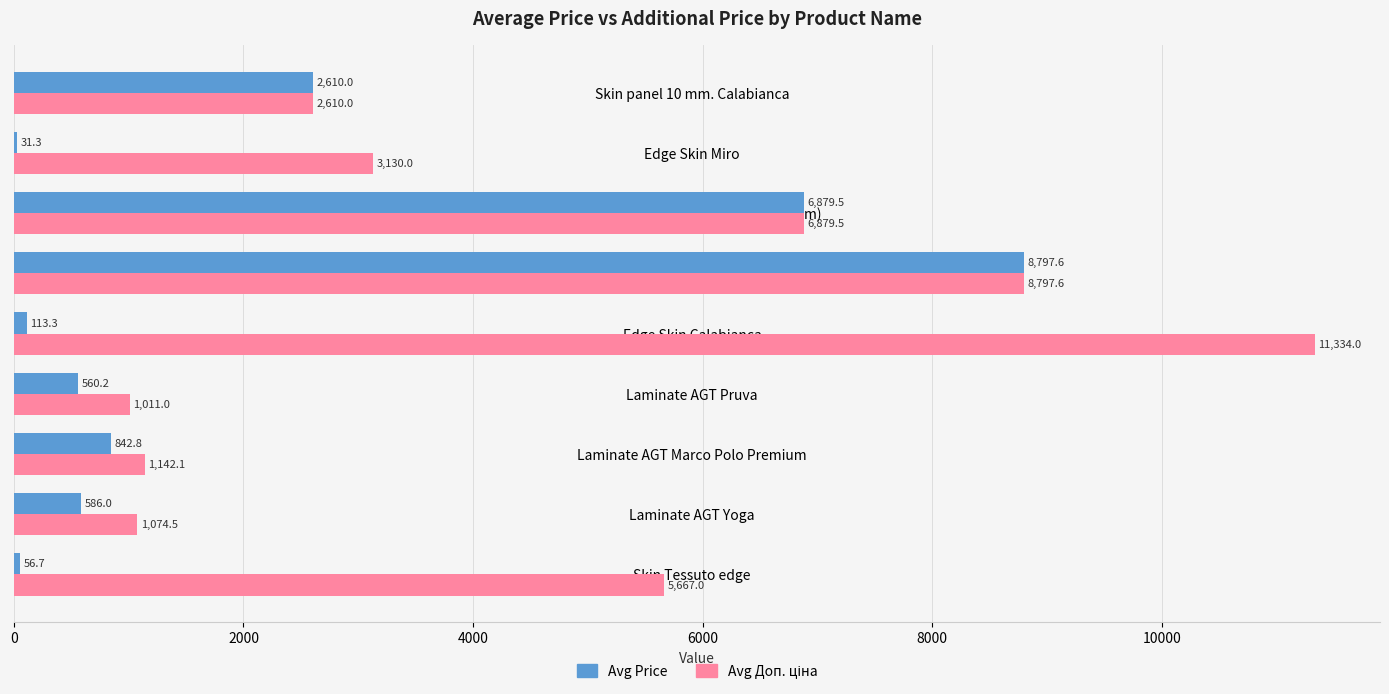

What is the maximum value shown in the chart?

11334.0